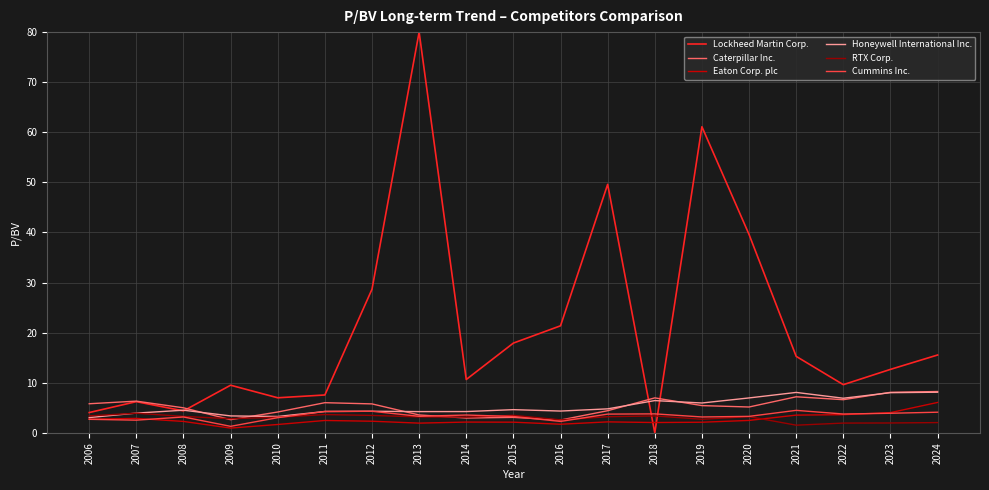

Is this an area chart (filled region under the line)?

No